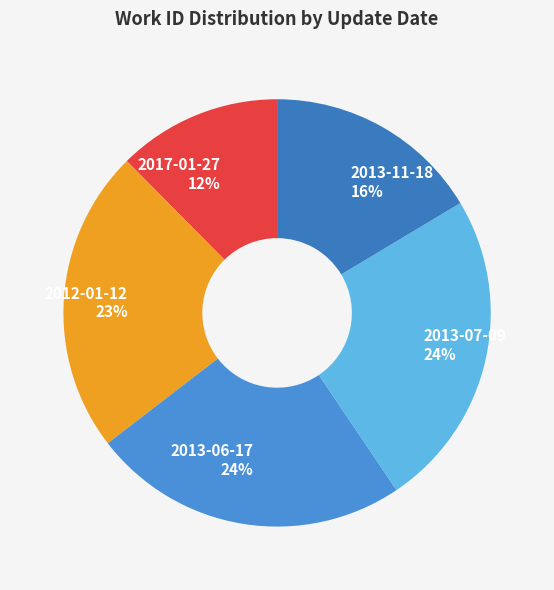

Is there any slice that represents more than half of the pie?

No